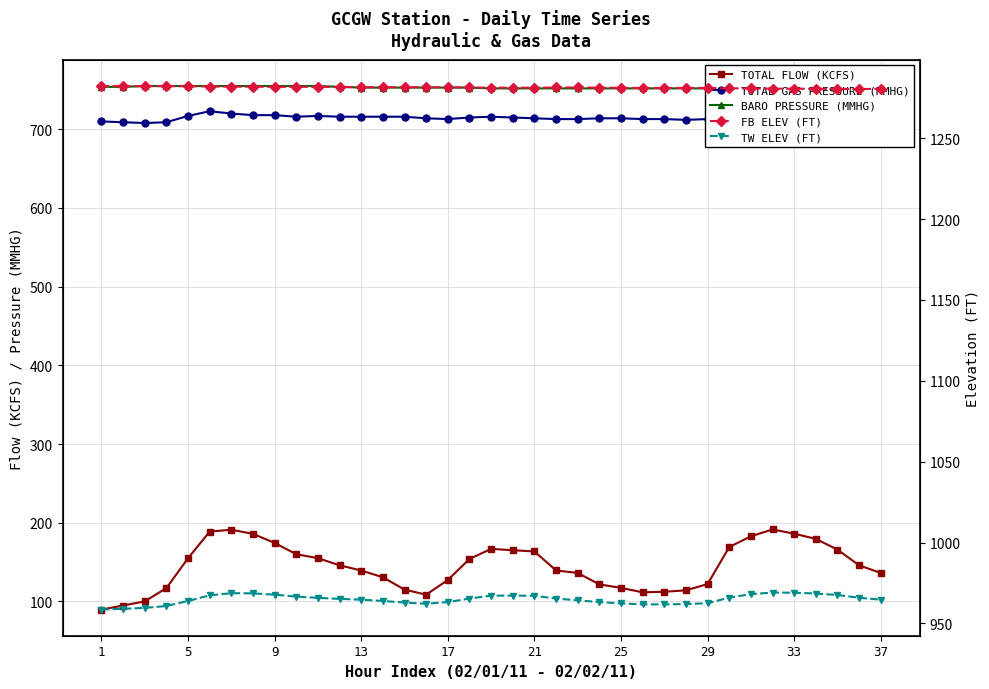

What are all the series names shown in the legend?

TOTAL FLOW (KCFS), TOTAL GAS PRESSURE (MMHG), BARO PRESSURE (MMHG), FB ELEV (FT), TW ELEV (FT)